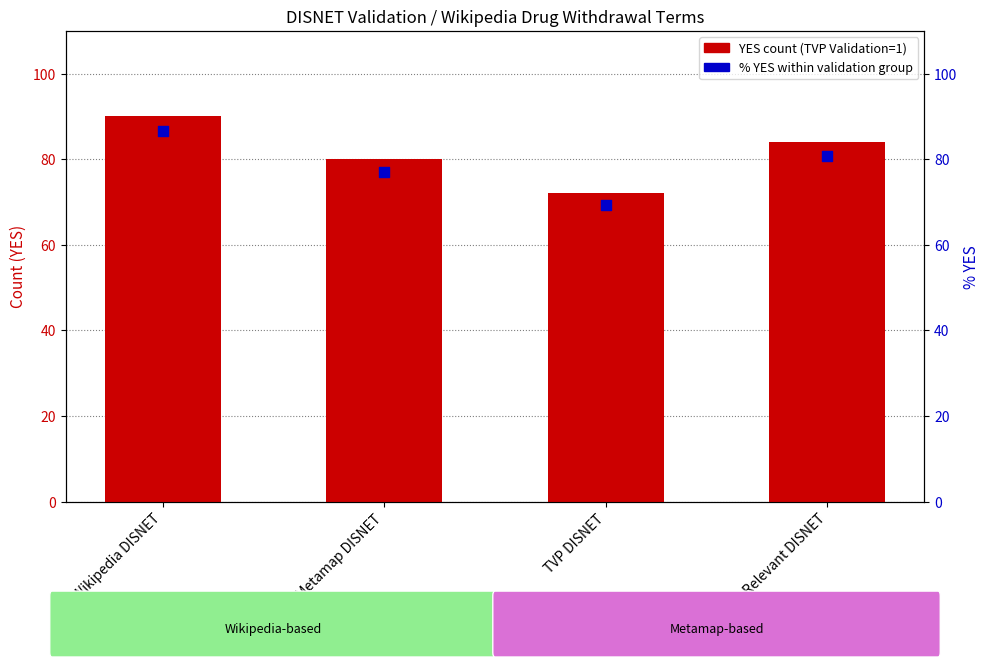

Which series has the largest total across all categories?

YES count (TVP Validation=1)